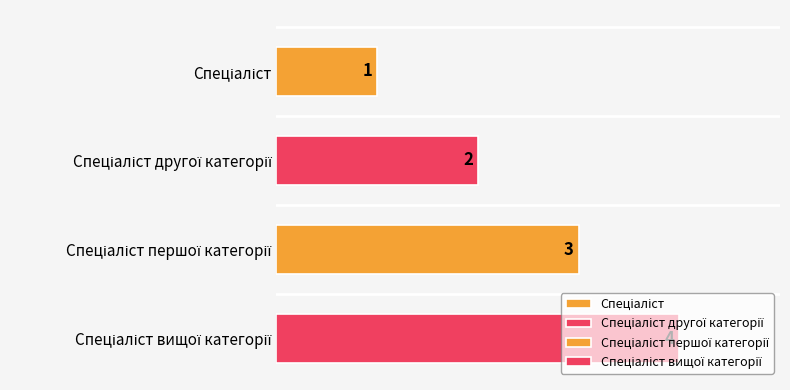

The chart shows a value of 6 at Спеціаліст вищої категорії. True or false?

False